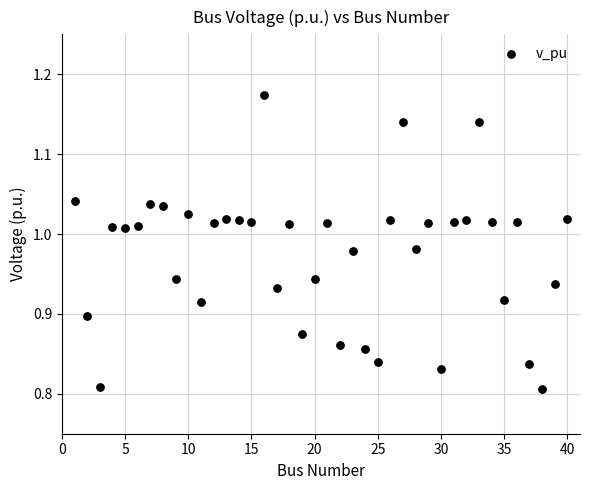

What is the range of Y values (max minus min)?

0.4